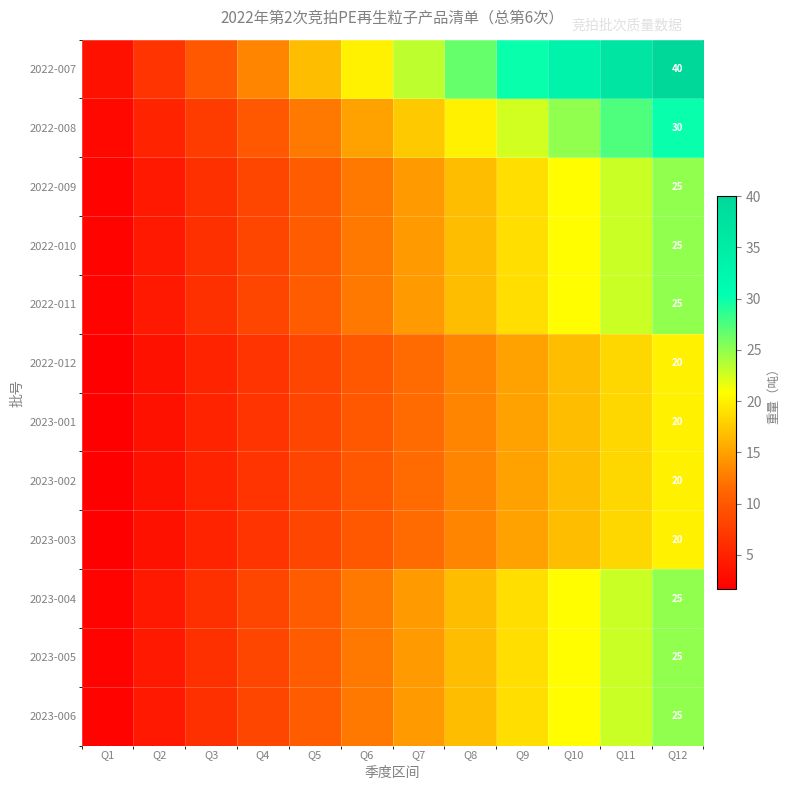

What is the difference between the second highest and minimum values in the 2022-011 series?

20.8